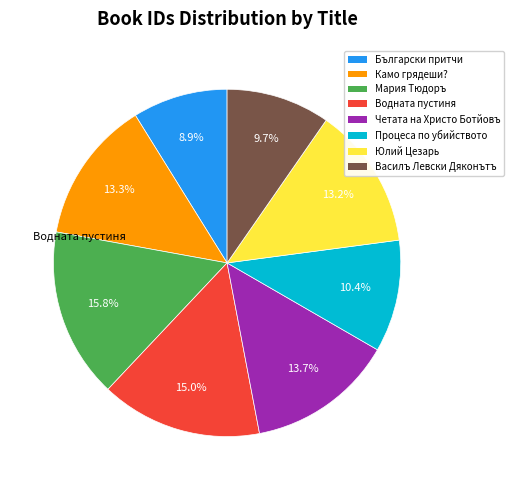

The Мария Тюдоръ slice represents 4% of the pie. True or false?

False